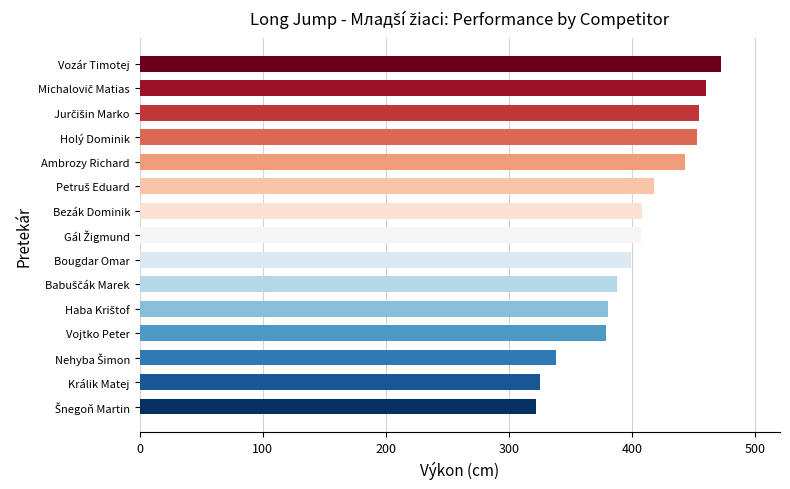

What is the change in value from Bougdar Omar to Holý Dominik?

+54